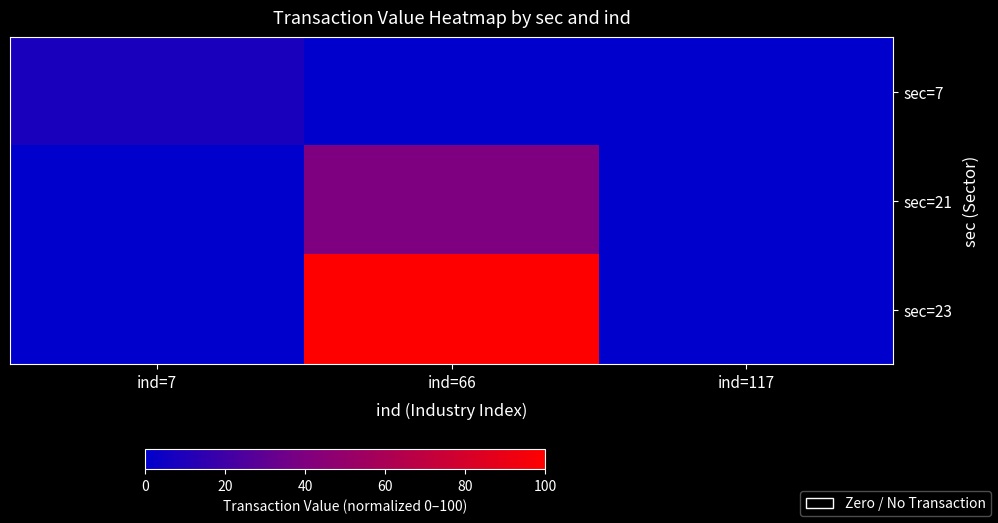

What is the spread (max minus min) of values at ind=66?

100.0